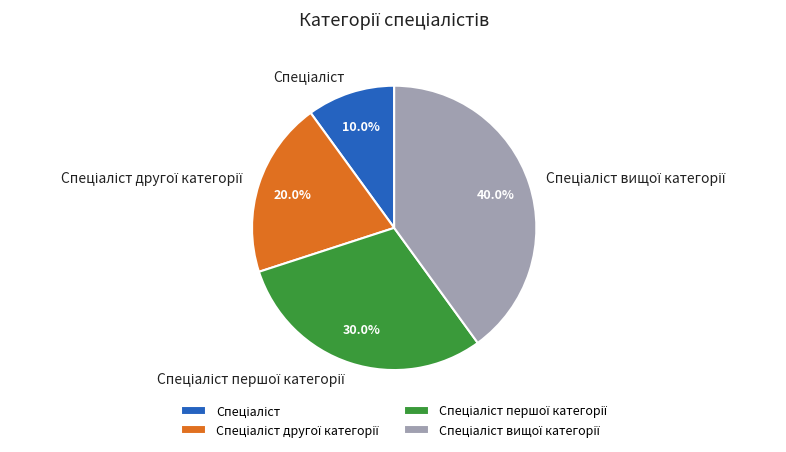

Is there any slice that represents more than half of the pie?

No